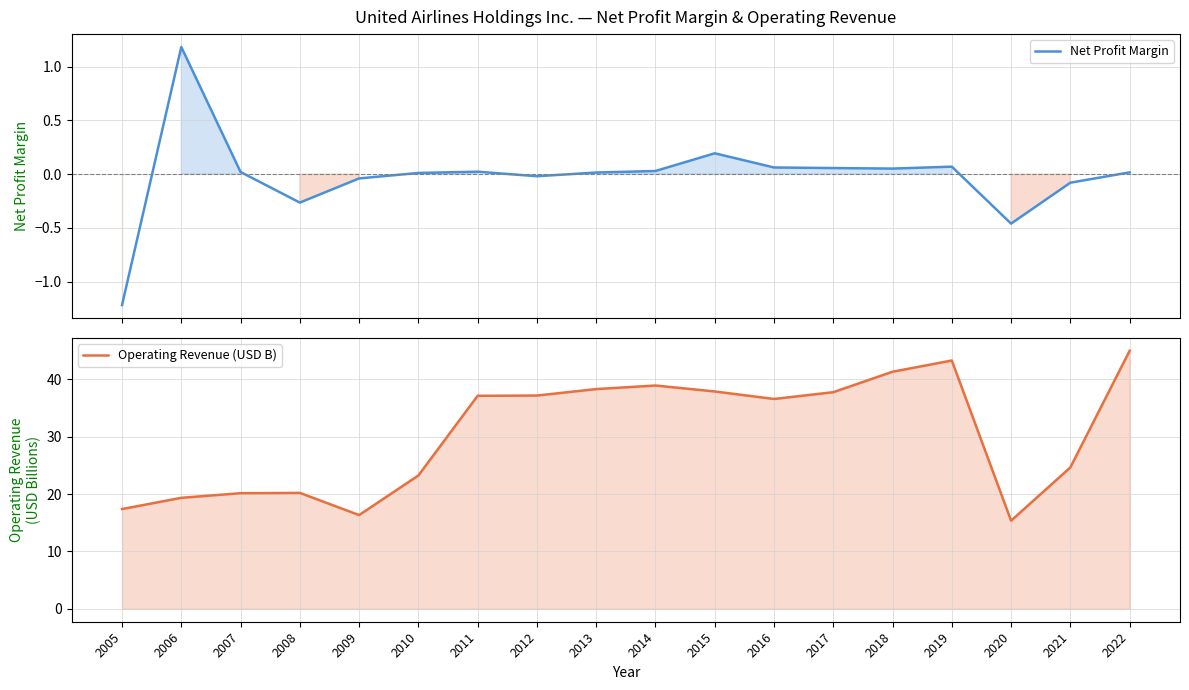

True or false: Operating Revenue (USD B) has a value of 38.3 at 2013.

True